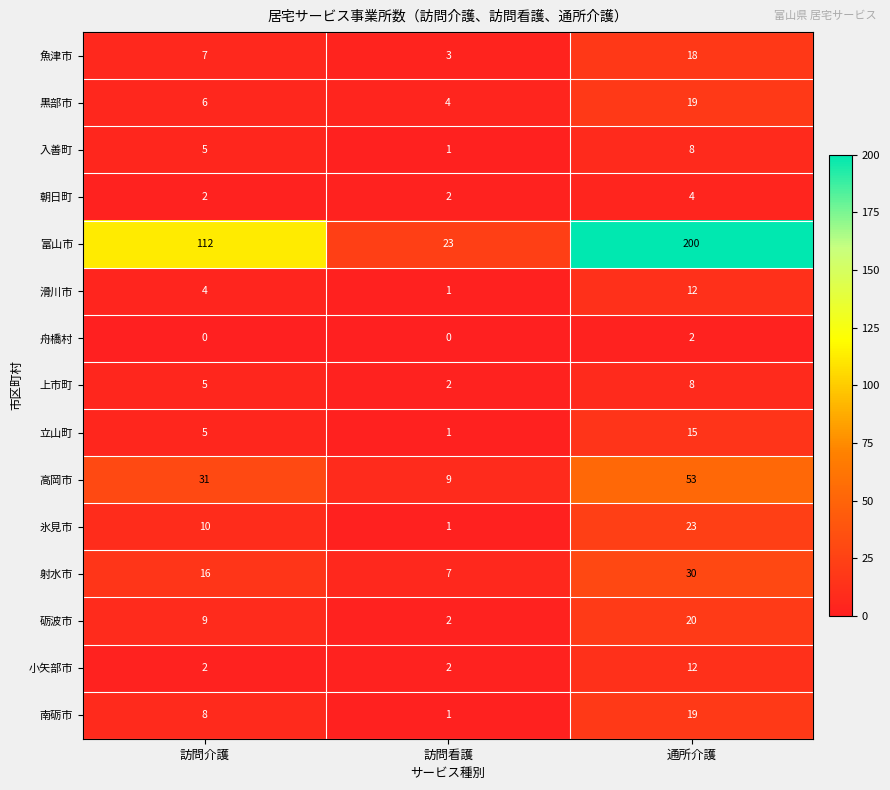

How many categories are shown in the chart?

3